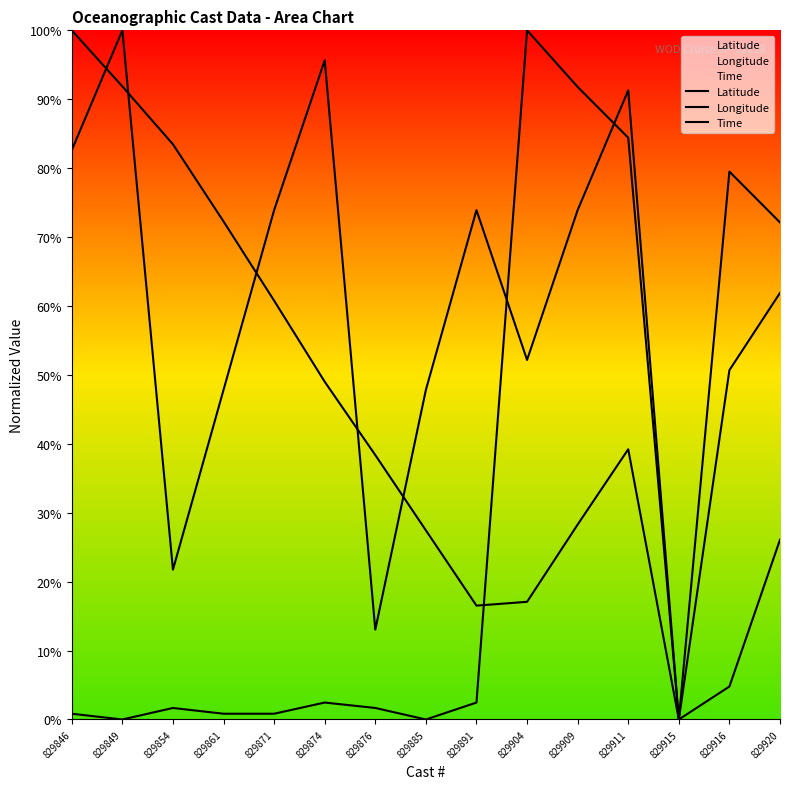

What is the difference between the Latitude values at 829874 and 829904?

0.3